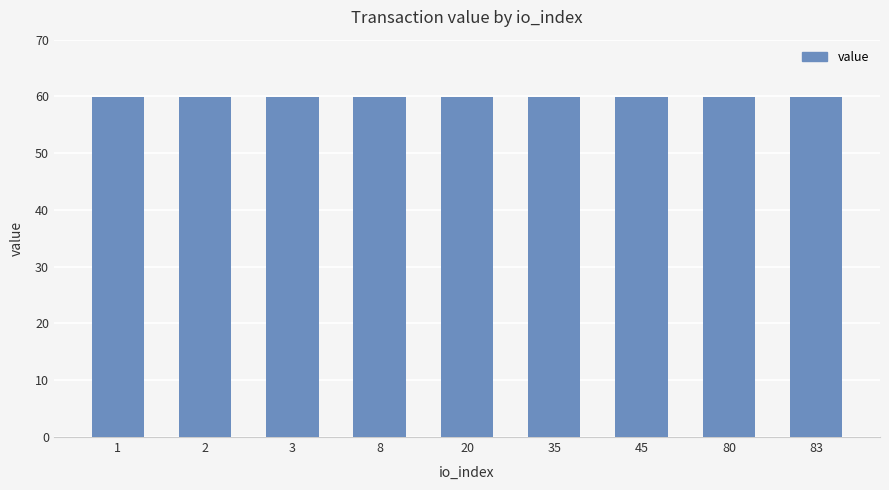

What value does the data have at 45?

59.8